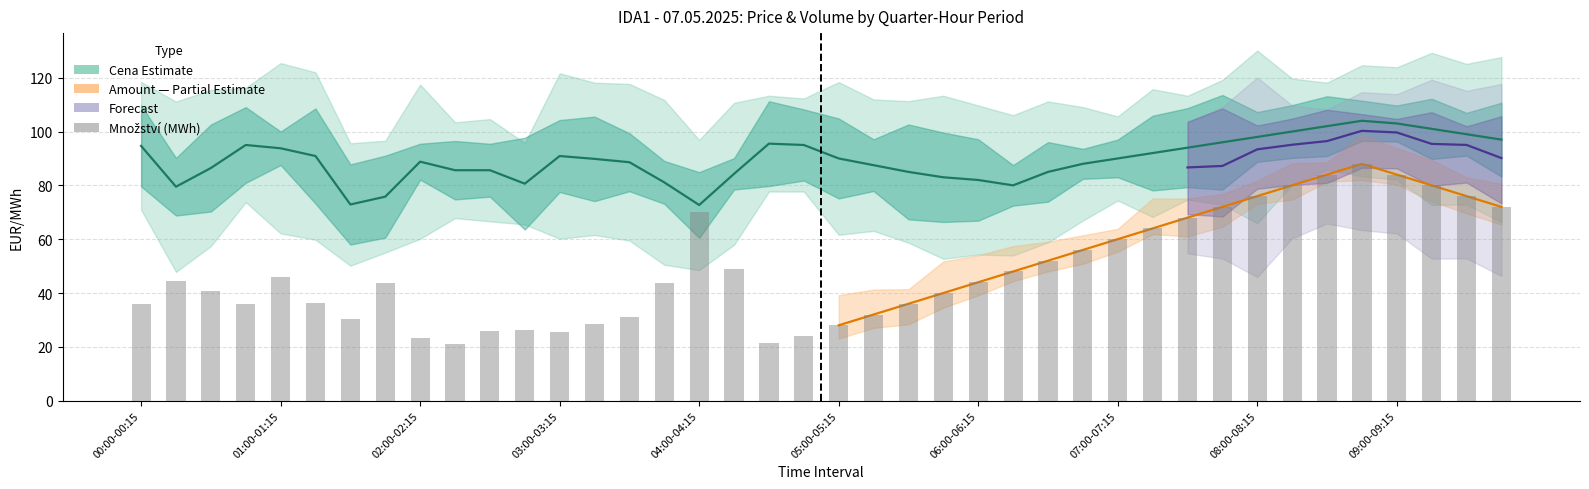

True or false: Množství (MWh) has a value of 12.1 at 01:00-01:15.

False